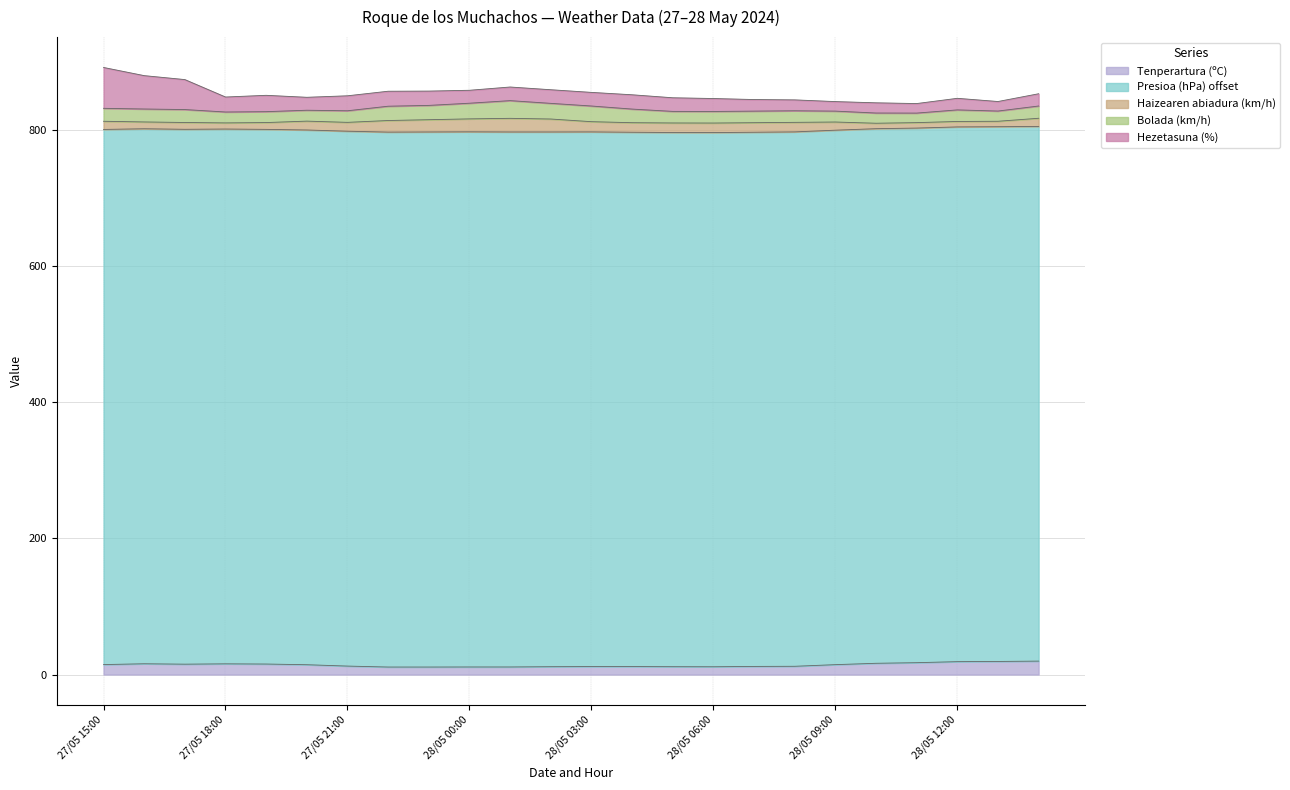

At how many categories does at least one series exceed 493?

24